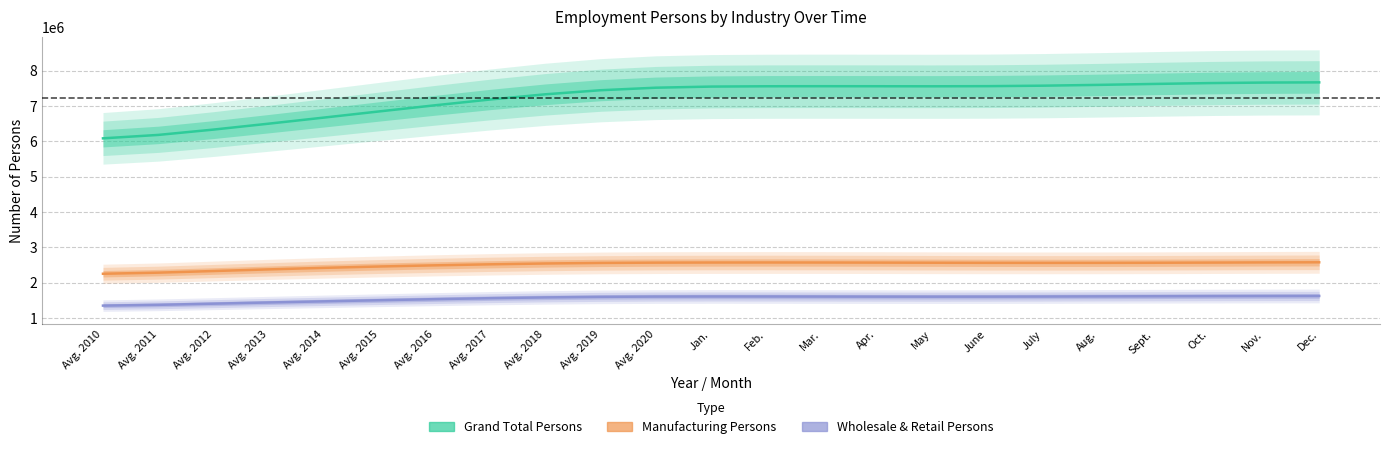

In Wholesale & Retail Persons, how many points are higher than both neighbors (excluding endpoints)?

1